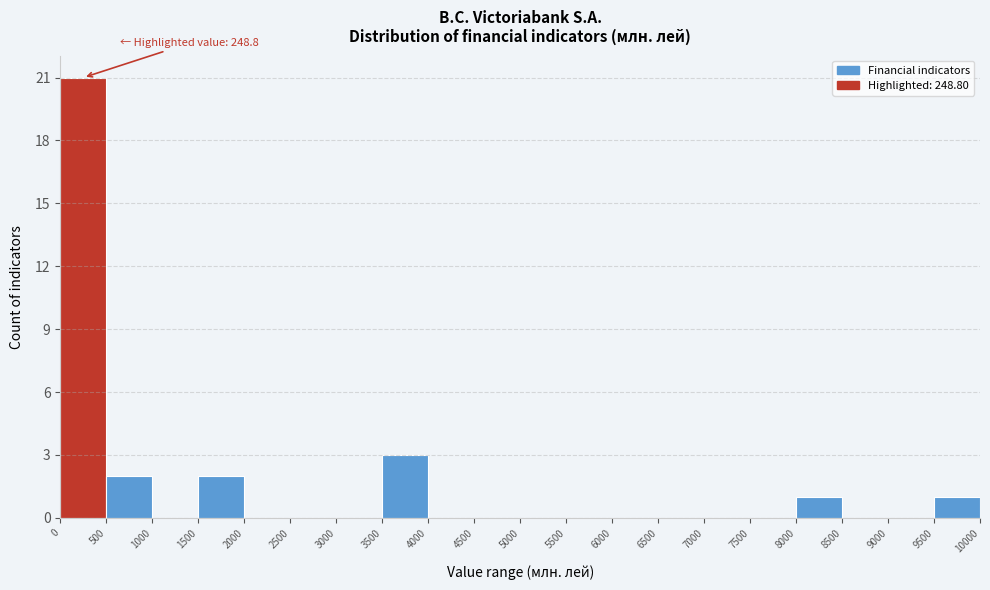

Over which range of the x-axis is the bar tallest?

0 to 500